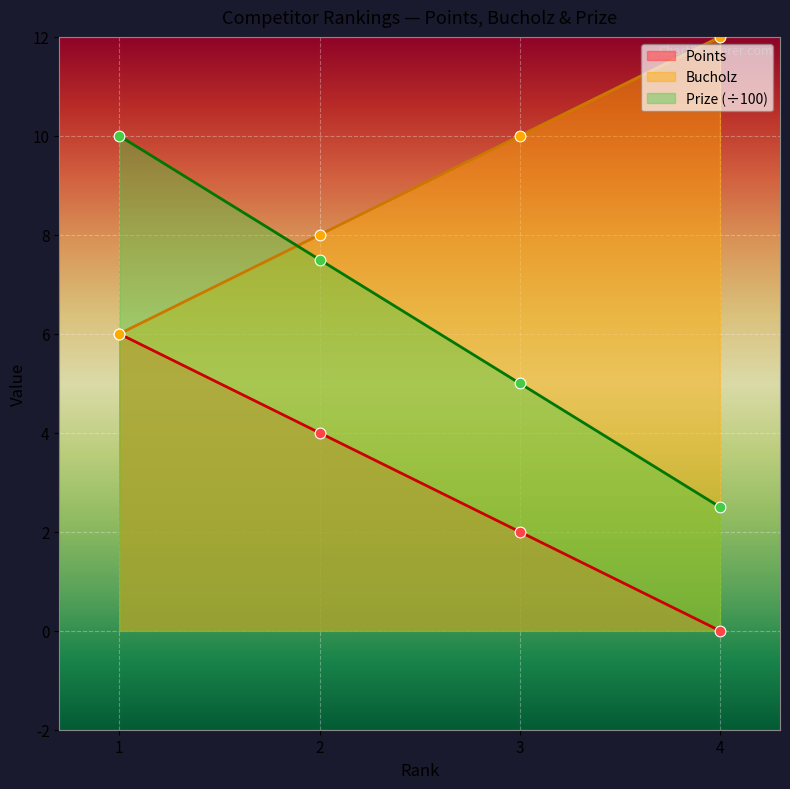

What is the total value across all series at 4?

14.5